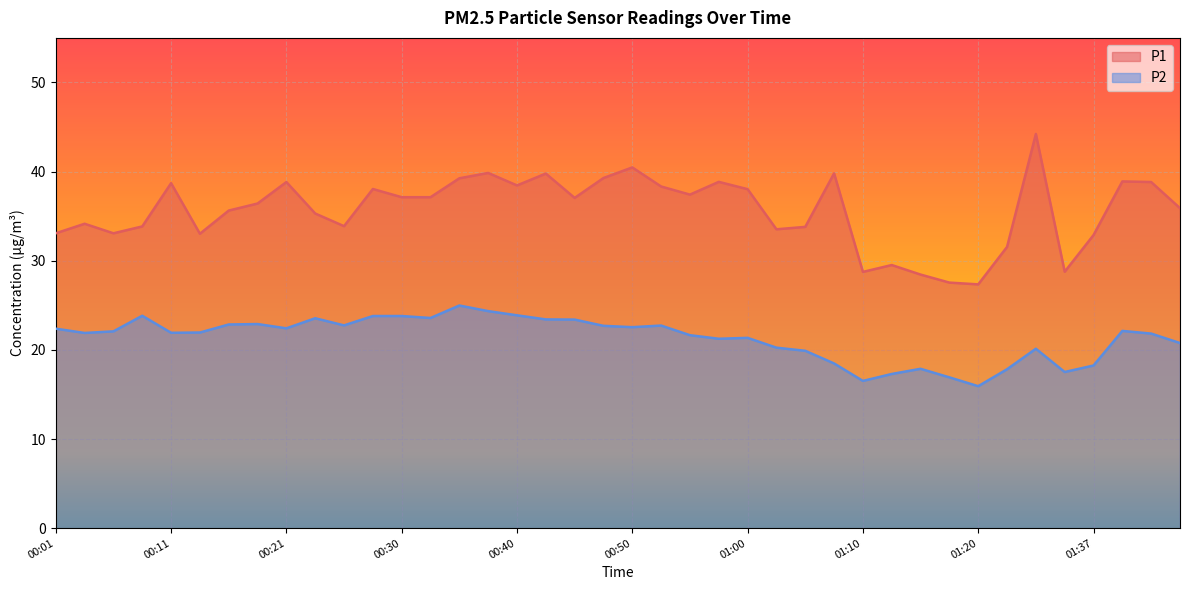

How many categories are shown in the chart?

40